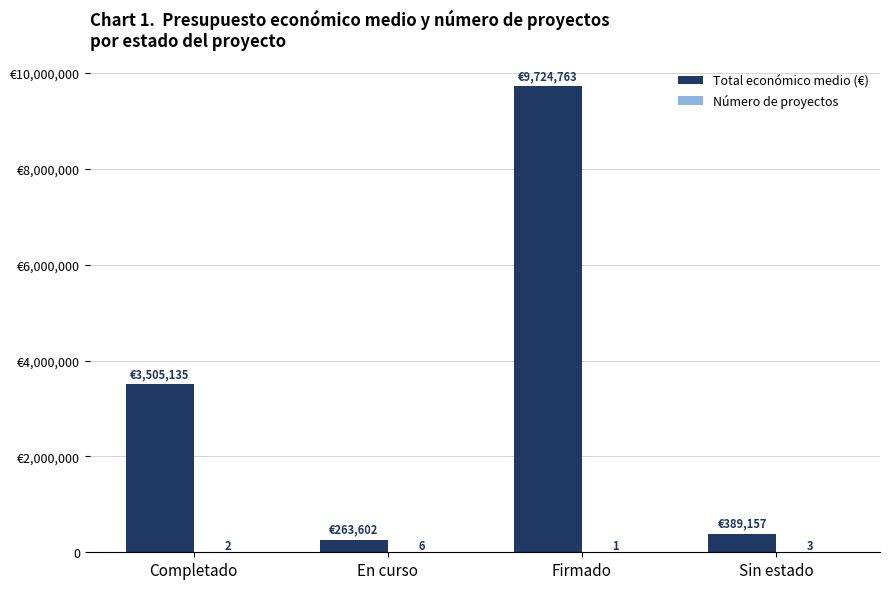

Where does the Total económico medio (€) series first go above 3505135?

Firmado